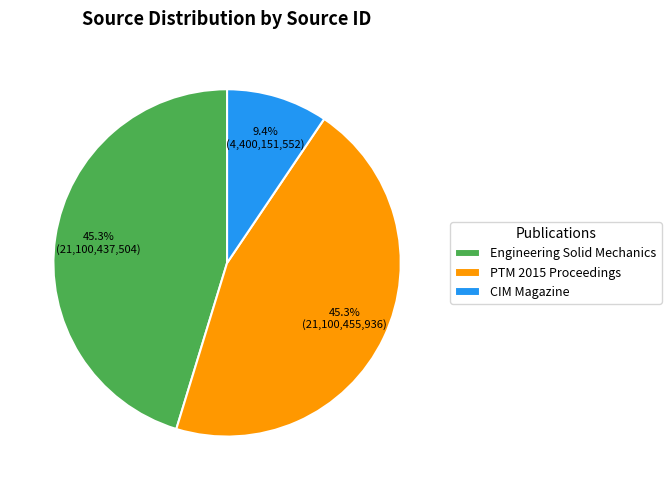

What is the smallest slice in the pie chart?

CIM Magazine